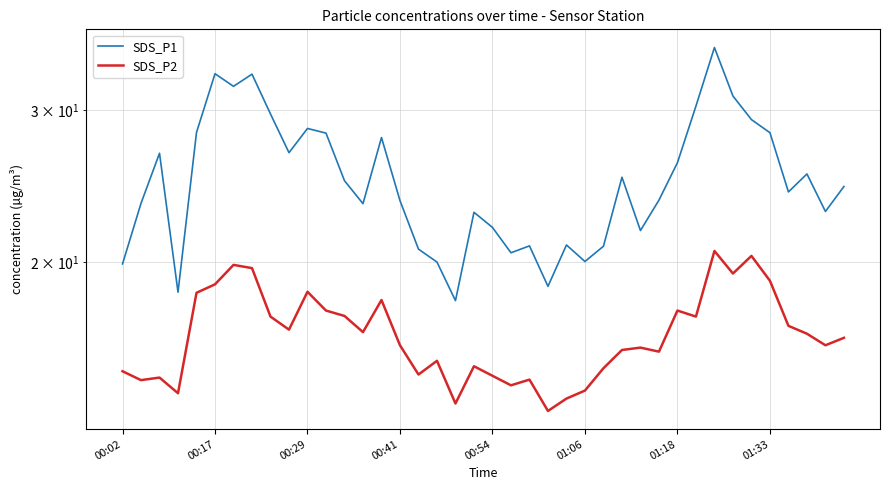

What is the difference between the maximum and second lowest values in the SDS_P2 series?

6.9